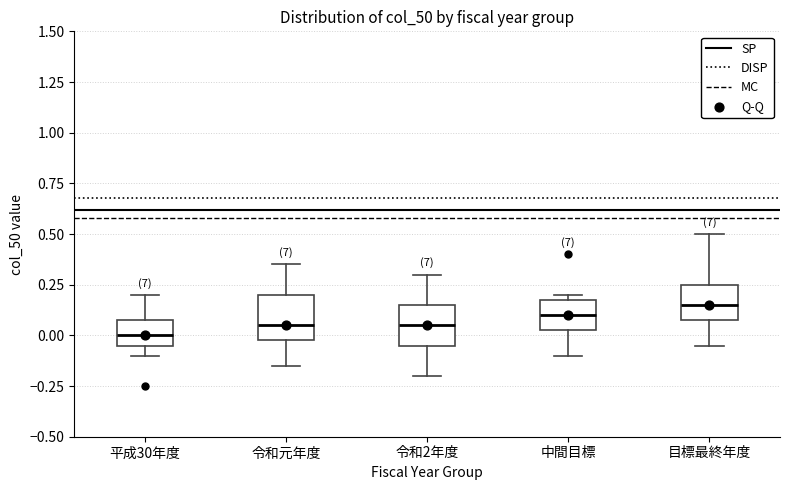

Where does the lower whisker of the box for 令和元年度 end on the y-axis? The values are not printed on the chart, so give them approximately, as read against the axis.

-0.15